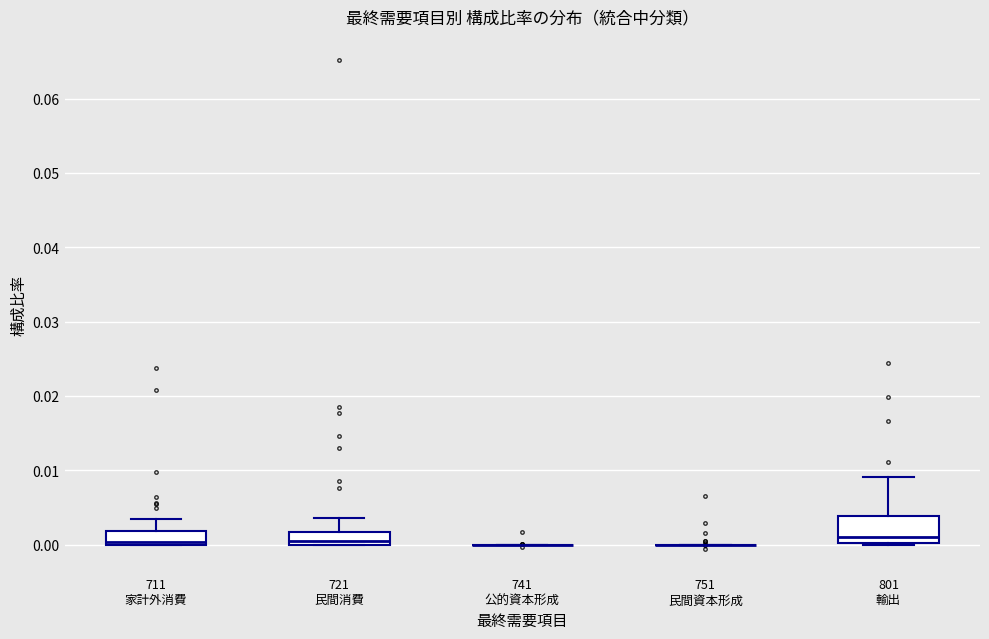

Reading left to right, read every box against the y-axis: the position of its median line, the range the box covers, and the ends of its whiskers. The values are not printed on the chart, so give them approximately, as read against the axis.

711 家計外消費: median 0.000 (just above the box's lower edge), box 0.000 to 0.002, whiskers 0.000 to 0.003
721 民間消費: median 0.000 (just above the box's lower edge), box 0.000 to 0.002, whiskers 0.000 to 0.004
741 公的資本形成: box collapsed to a line at 0.000, whiskers 0.000 to 0.000
751 民間資本形成: box collapsed to a line at 0.000, whiskers 0.000 to 0.000
801 輸出: median 0.001, box 0.000 to 0.004, whiskers 0.000 to 0.009